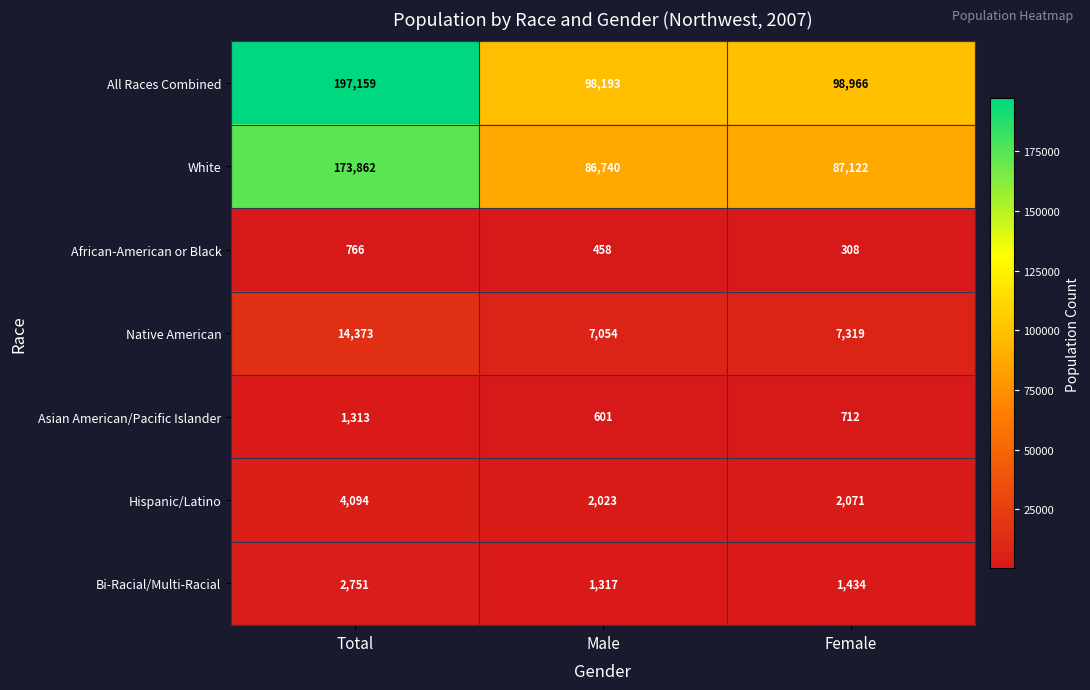

How many data points does each series have?

3